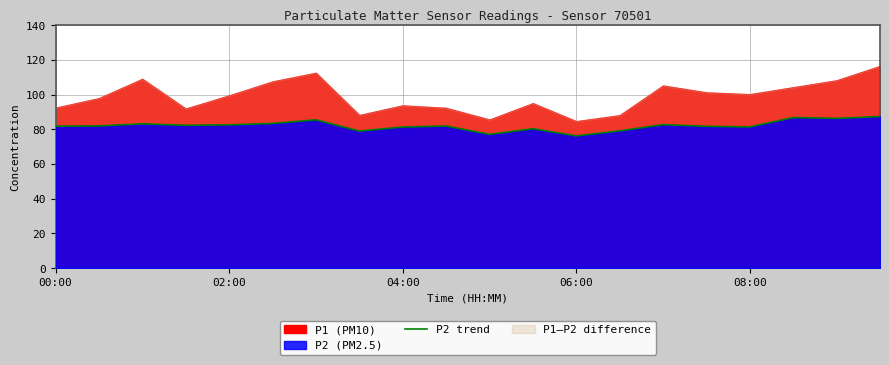

What is the value of the 5th point from the left?

82.6